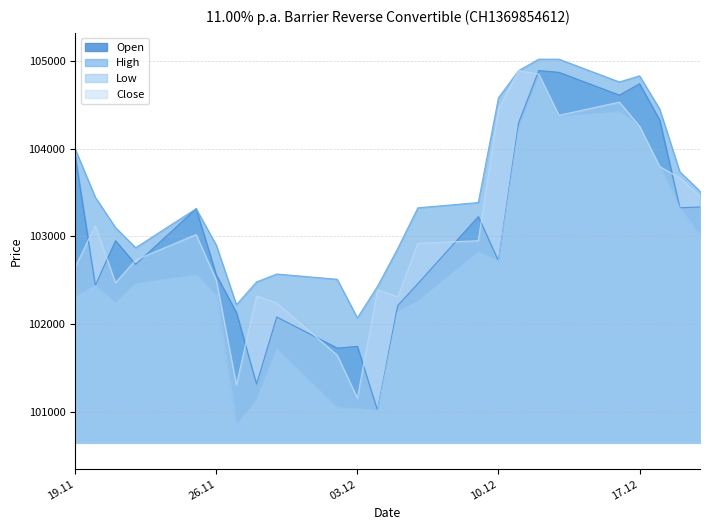

What is the approximate value of Close at 10.12?

104450